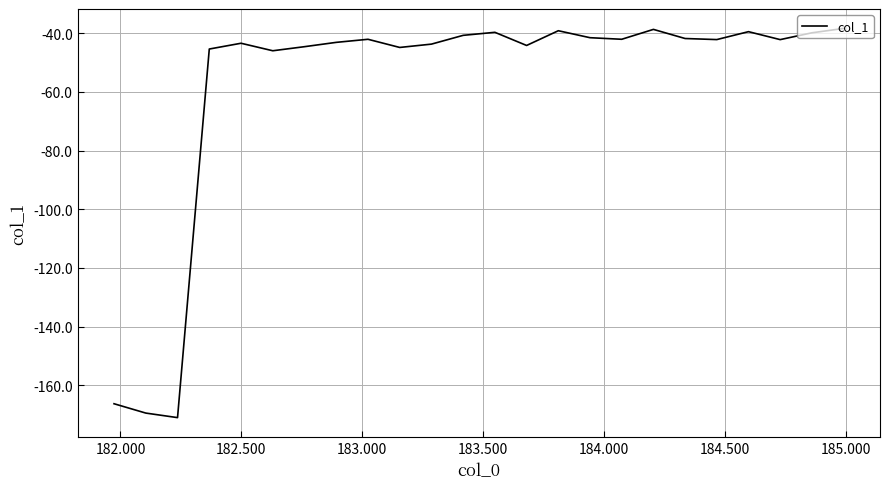

What is the minimum value shown in the chart?

-170.9